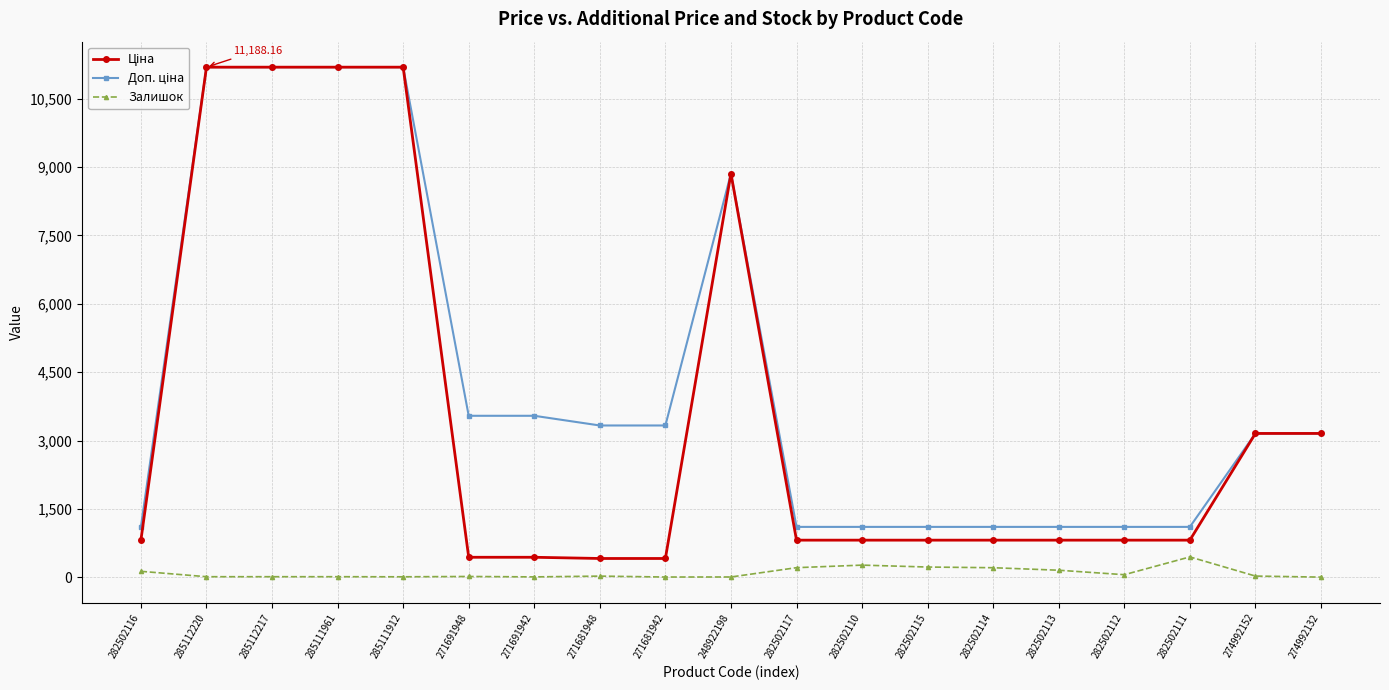

What is the label of the 18th point from the left?

274992152